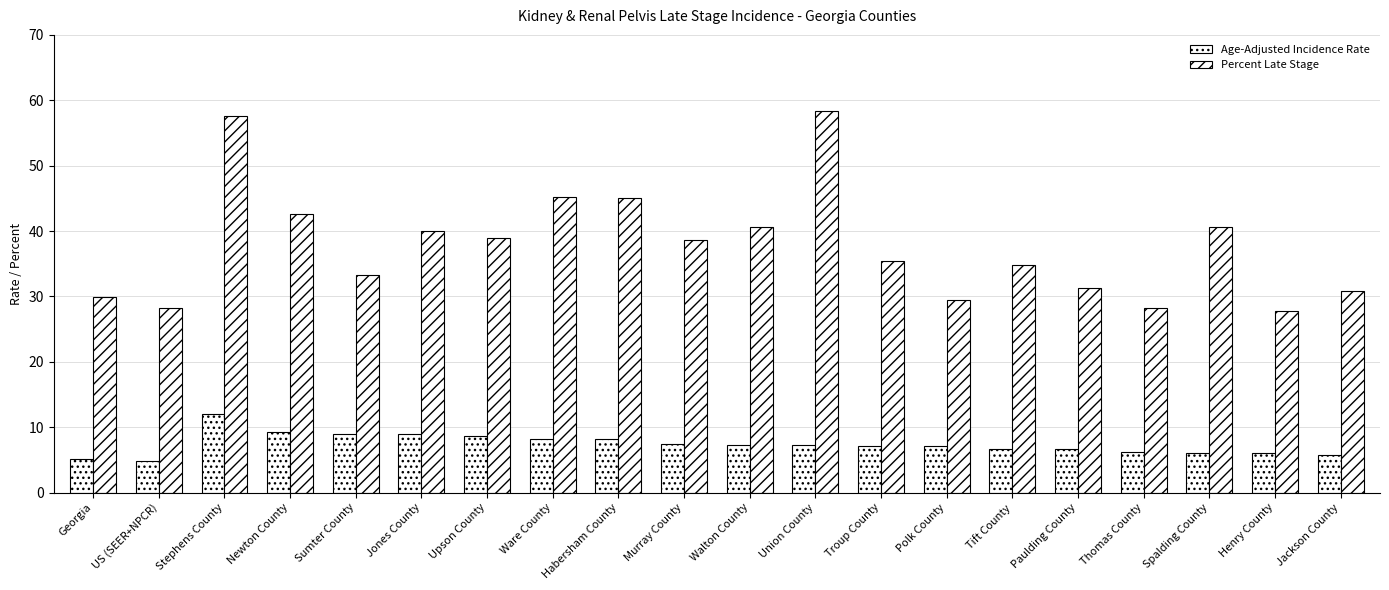

The Percent Late Stage series shows 29.9 at Georgia. True or false?

True